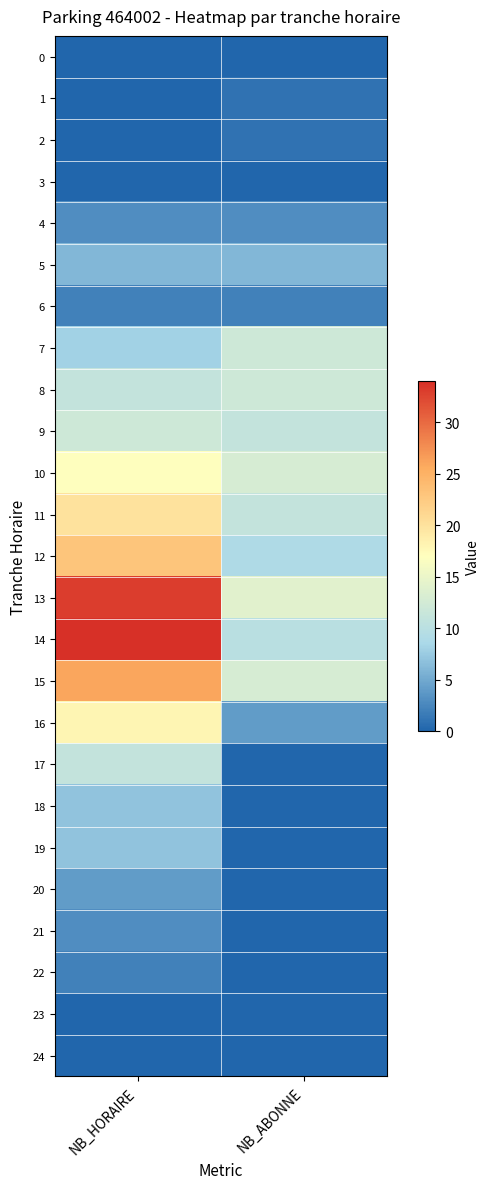

Reading right to left, extract all data points from this chart.

0: NB_ABONNE=0	NB_HORAIRE=0
1: NB_ABONNE=1	NB_HORAIRE=0
2: NB_ABONNE=1	NB_HORAIRE=0
3: NB_ABONNE=0	NB_HORAIRE=0
4: NB_ABONNE=3	NB_HORAIRE=3
5: NB_ABONNE=6	NB_HORAIRE=6
6: NB_ABONNE=2	NB_HORAIRE=2
7: NB_ABONNE=12	NB_HORAIRE=8
8: NB_ABONNE=12	NB_HORAIRE=11
9: NB_ABONNE=11	NB_HORAIRE=12
10: NB_ABONNE=13	NB_HORAIRE=17
11: NB_ABONNE=11	NB_HORAIRE=20
12: NB_ABONNE=9	NB_HORAIRE=23
13: NB_ABONNE=14	NB_HORAIRE=33
14: NB_ABONNE=10	NB_HORAIRE=34
15: NB_ABONNE=13	NB_HORAIRE=26
16: NB_ABONNE=4	NB_HORAIRE=18
17: NB_ABONNE=0	NB_HORAIRE=11
18: NB_ABONNE=0	NB_HORAIRE=7
19: NB_ABONNE=0	NB_HORAIRE=7
20: NB_ABONNE=0	NB_HORAIRE=4
21: NB_ABONNE=0	NB_HORAIRE=3
22: NB_ABONNE=0	NB_HORAIRE=2
23: NB_ABONNE=0	NB_HORAIRE=0
24: NB_ABONNE=0	NB_HORAIRE=0